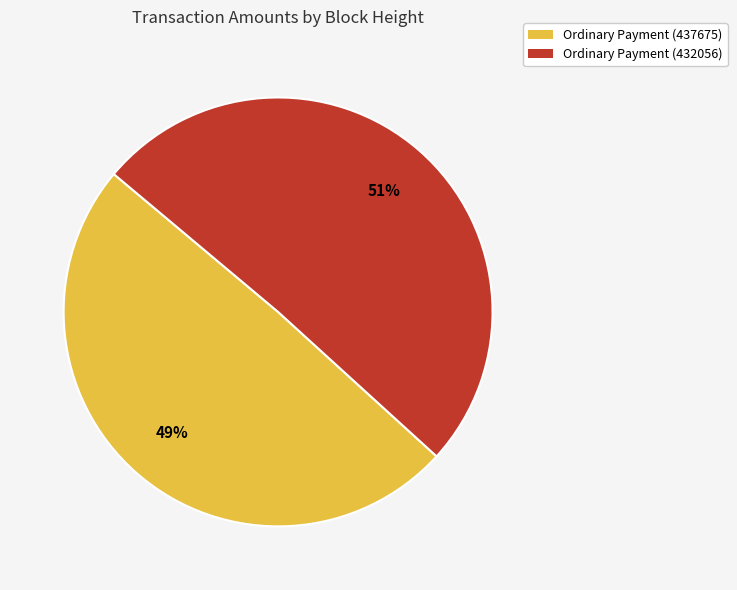

Is there any slice that represents more than half of the pie?

Yes